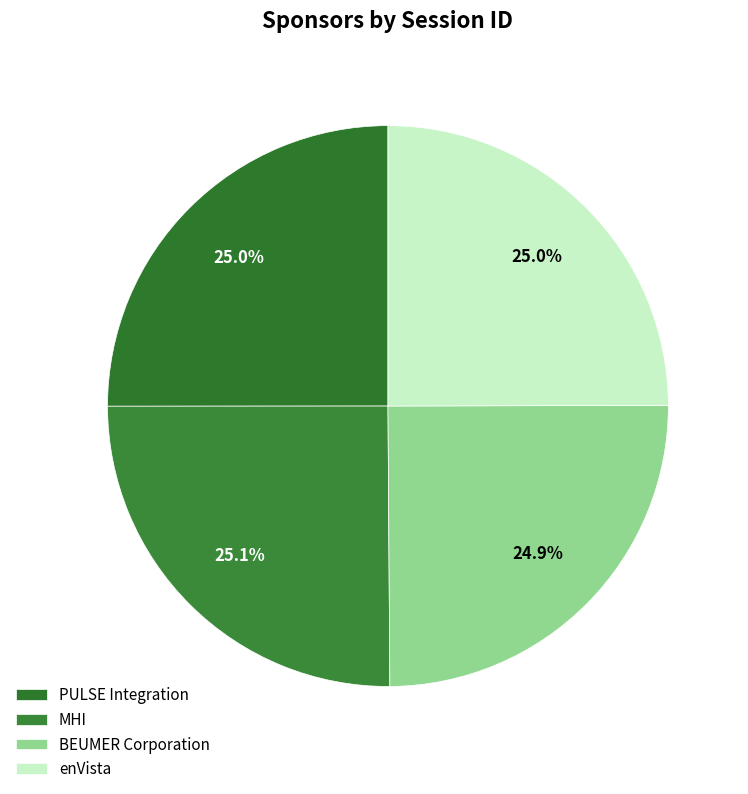

What is the smallest slice in the pie chart?

BEUMER Corporation